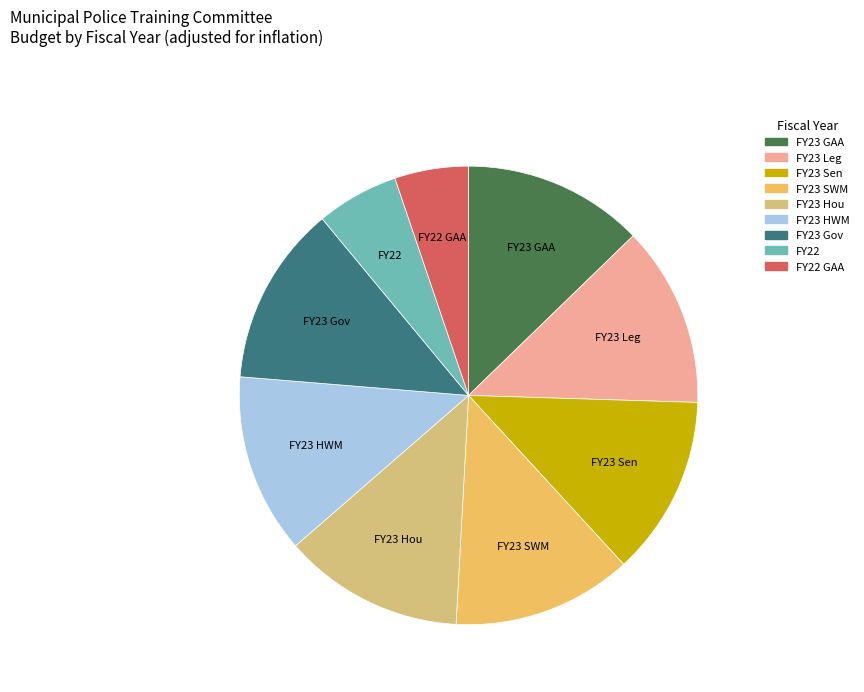

Count the number of slices in the pie.

9